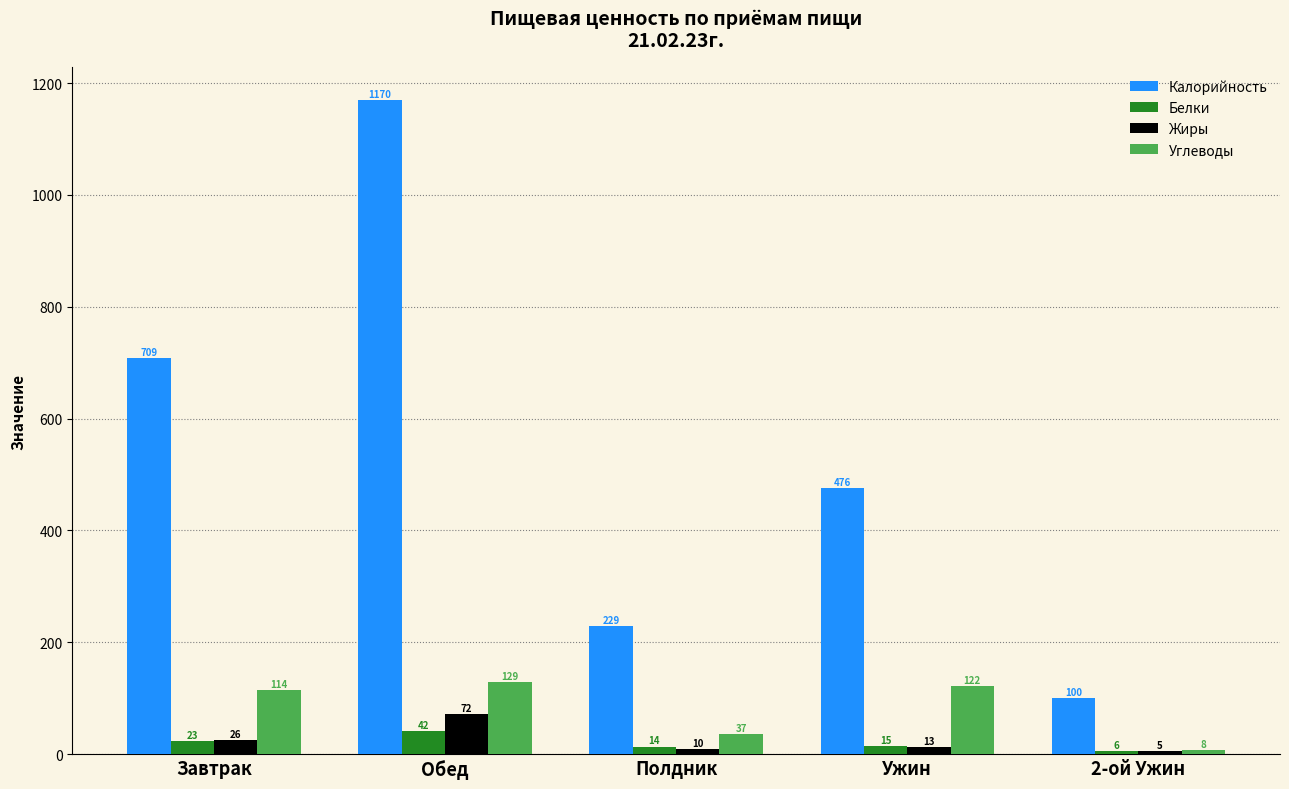

At which label does Углеводы reach its peak?

Обед